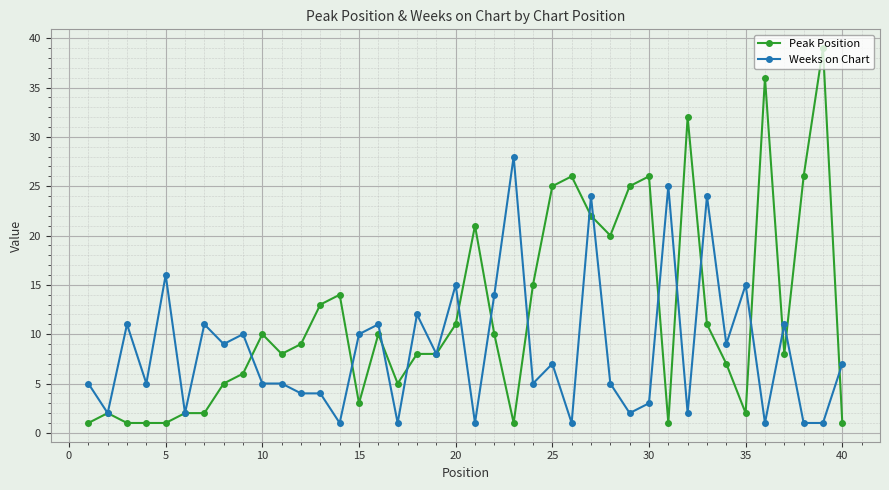

What is the greatest value displayed?

39